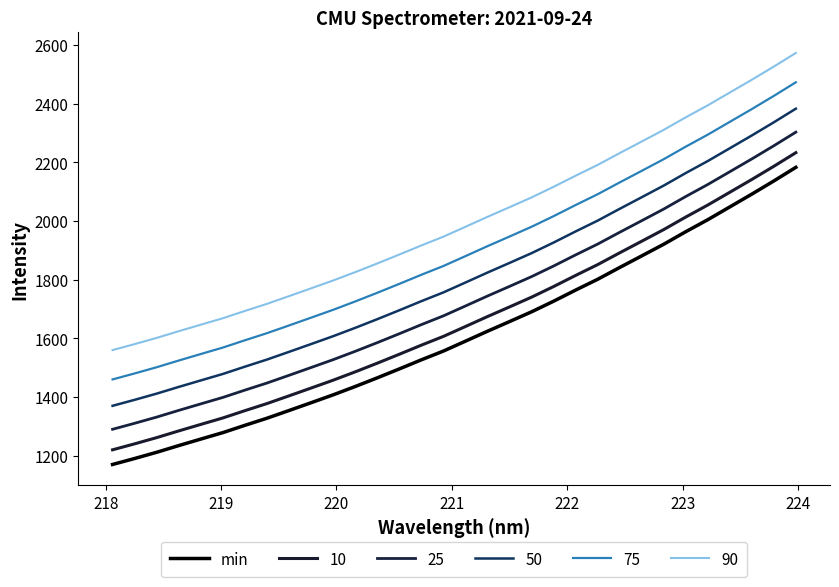

Is this an area chart (filled region under the line)?

No